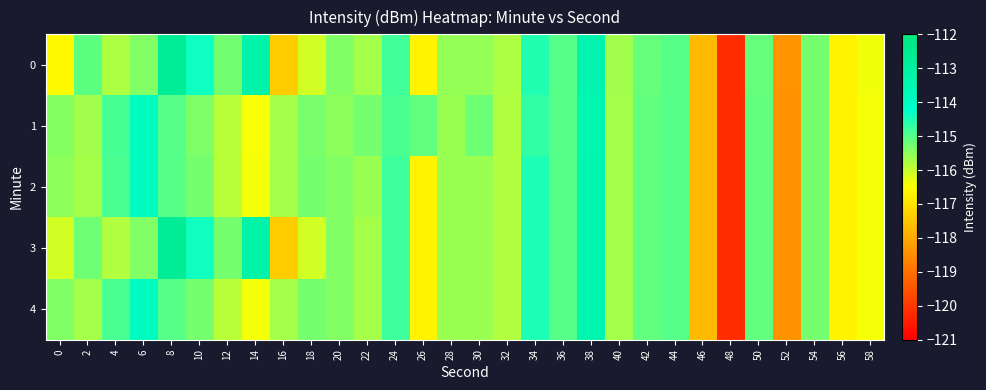

At which category is the sum across all series the highest?

38